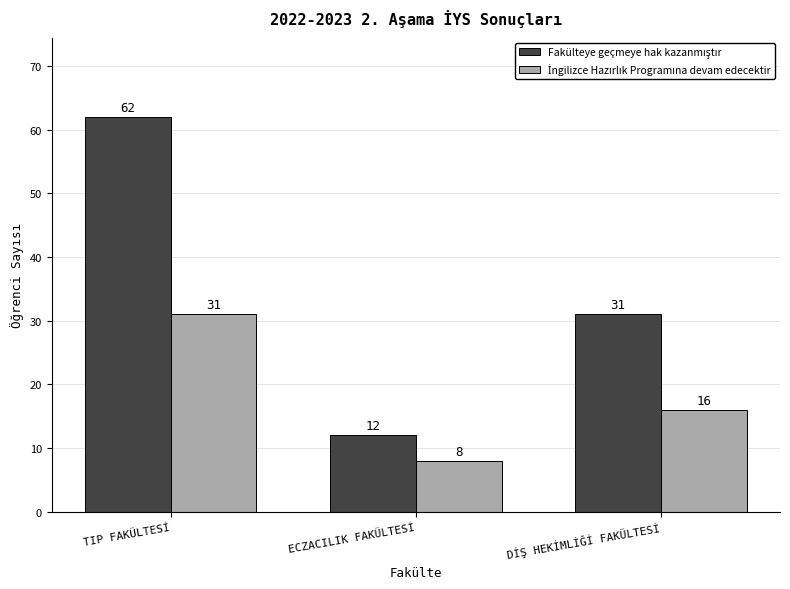

Reading left to right, what are all the values shown in this chart?

Fakülteye geçmeye hak kazanmıştır: 62	12	31
İngilizce Hazırlık Programına devam edecektir: 31	8	16